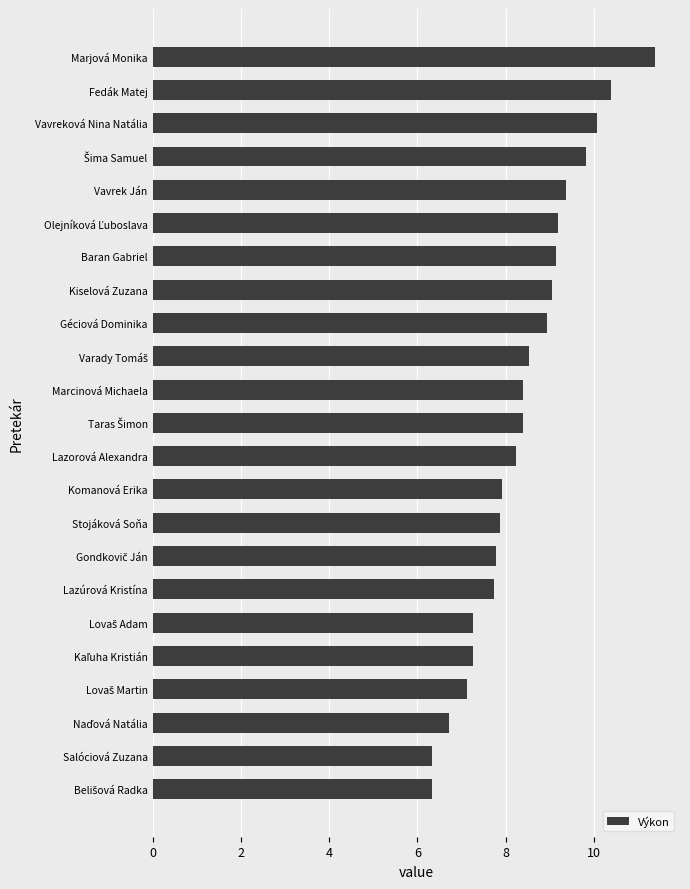

Count the number of values greater than 8.

13